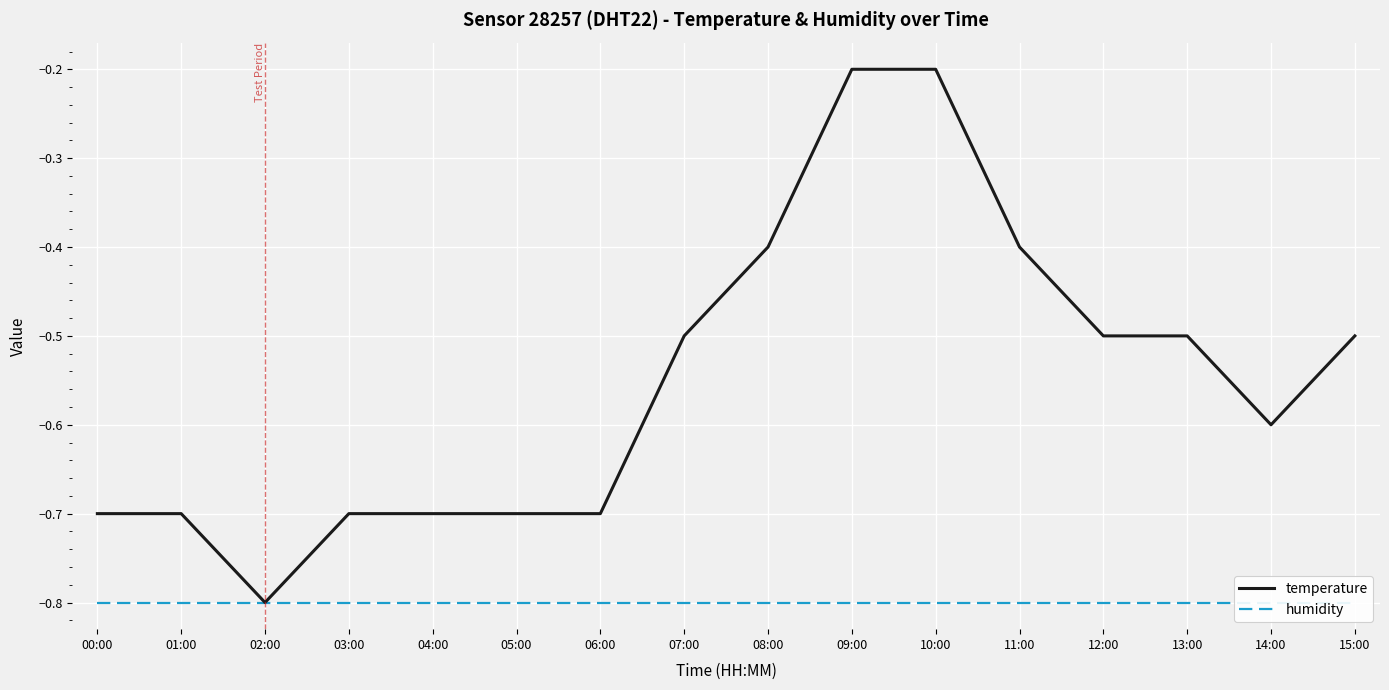

True or false: temperature has more than 2 interior local peaks.

False